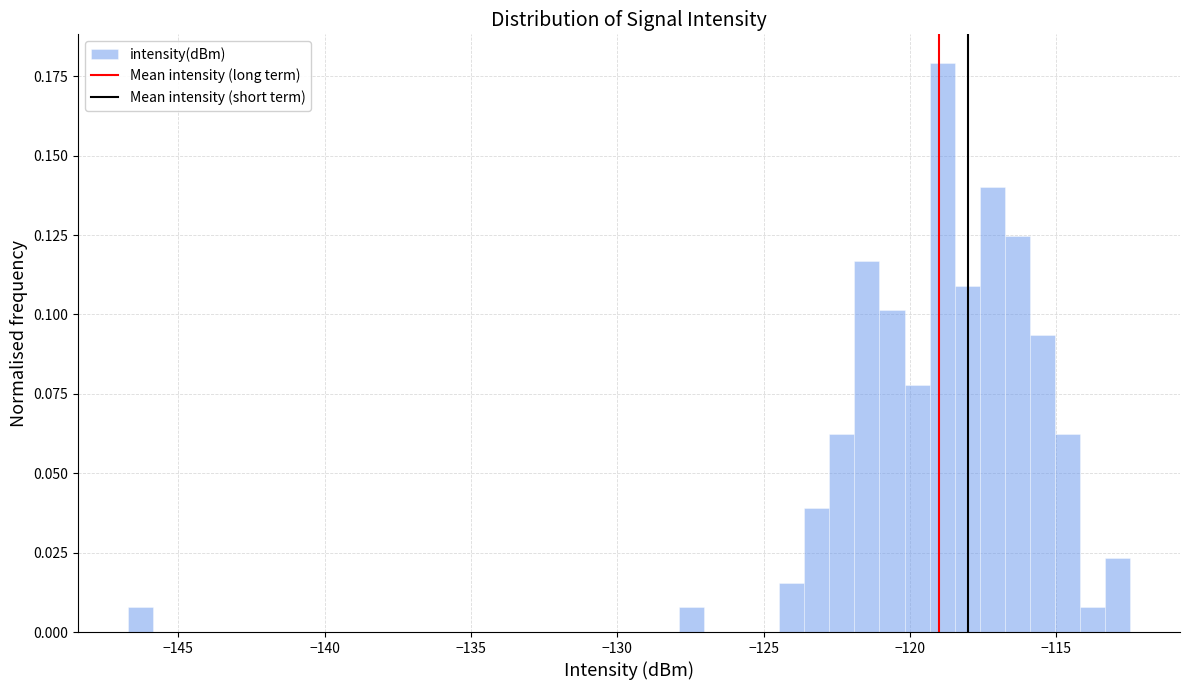

Around what value on the x-axis is the tallest bar? Give the approximate position of its centre, as read against the axis.

-119.0